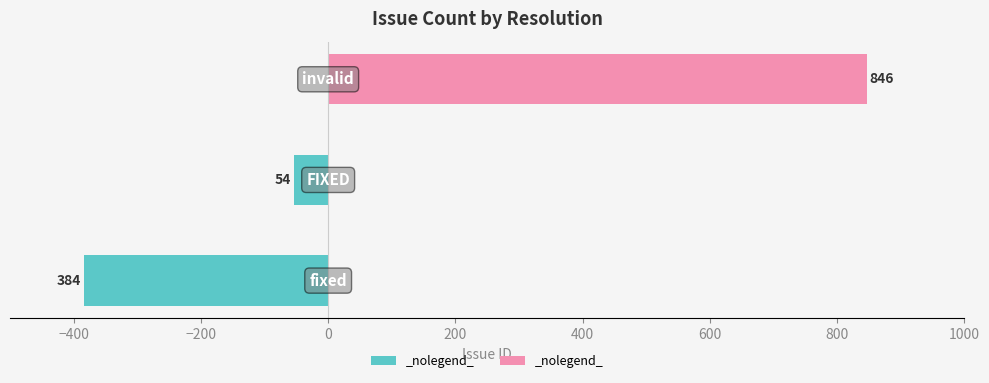

Between −600 and −200, which is larger?

−200